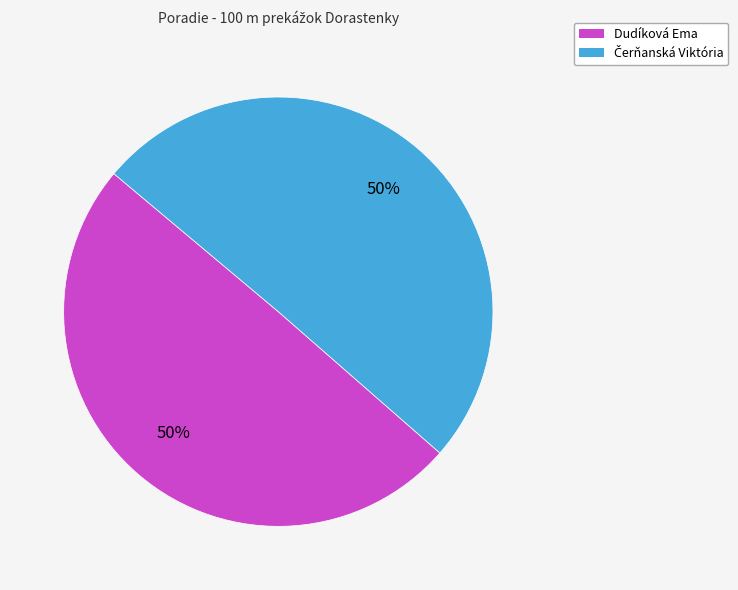

How many slices are in this pie chart?

2